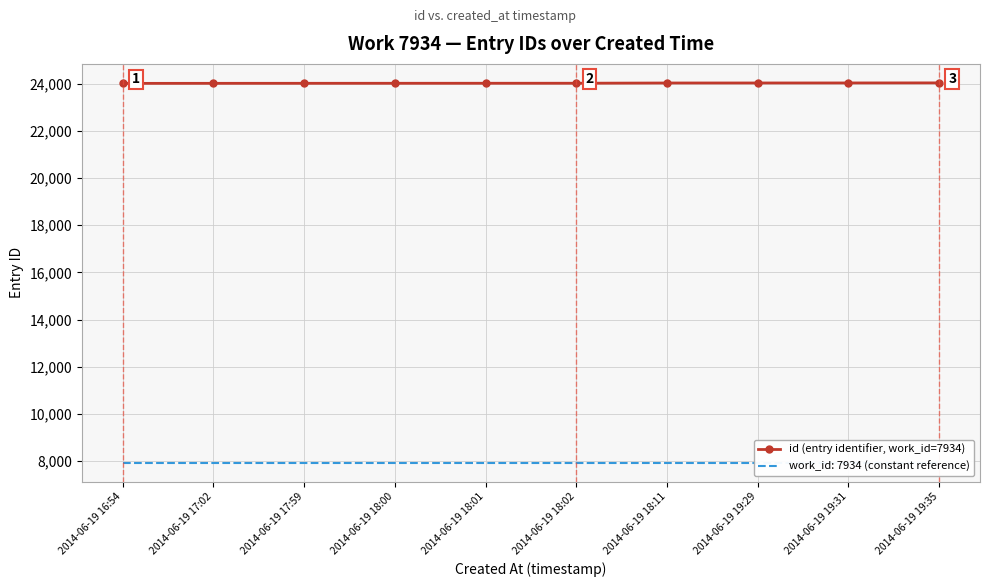

List the labels in order of value, largest first.

2014-06-19 19:35, 2014-06-19 19:31, 2014-06-19 19:29, 2014-06-19 18:11, 2014-06-19 18:02, 2014-06-19 18:01, 2014-06-19 18:00, 2014-06-19 17:59, 2014-06-19 17:02, 2014-06-19 16:54